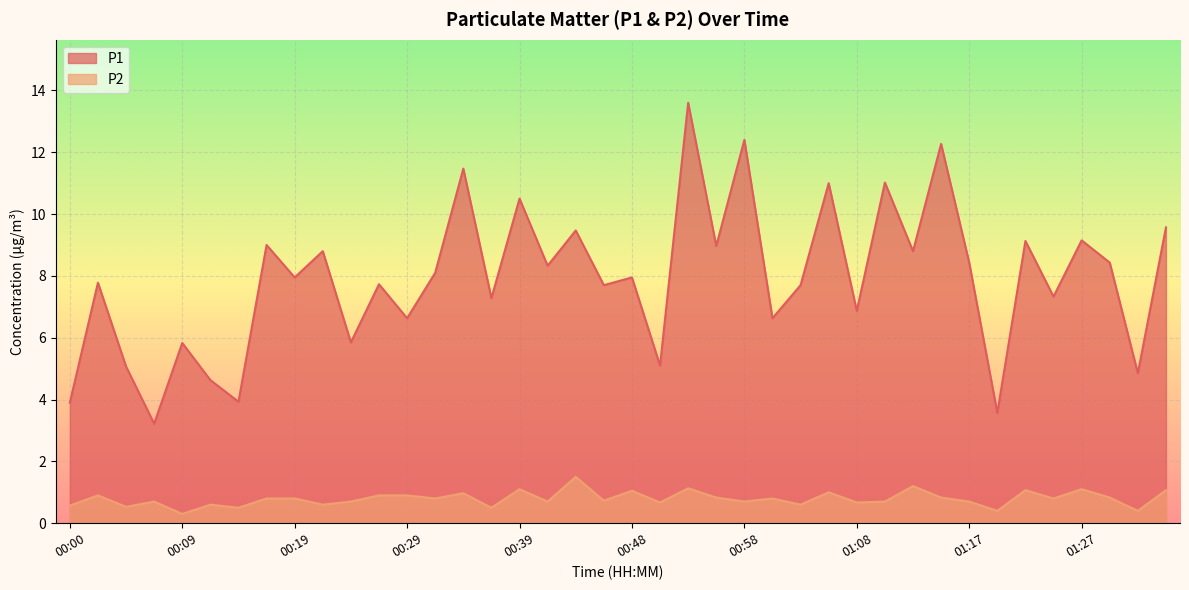

Reading left to right, what are all the values shown in this chart?

P1: 00:00=3.9	00:02=7.8	00:05=5.1	00:07=3.2	00:09=5.8	00:12=4.6	00:14=3.9	00:17=9.0	00:19=8.0	00:22=8.8	00:24=5.8	00:26=7.7	00:29=6.6	00:31=8.1	00:34=11.5	00:36=7.3	00:39=10.5	00:41=8.3	00:43=9.5	00:46=7.7	00:48=8.0	00:51=5.1	00:53=13.6	00:56=9.0	00:58=12.4	01:00=6.6	01:03=7.7	01:05=11.0	01:08=6.9	01:10=11.0	01:13=8.8	01:15=12.3	01:17=8.4	01:20=3.6	01:22=9.1	01:25=7.3	01:27=9.2	01:30=8.4	01:32=4.8	01:34=9.6
P2: 00:00=0.6	00:02=0.9	00:05=0.5	00:07=0.7	00:09=0.3	00:12=0.6	00:14=0.5	00:17=0.8	00:19=0.8	00:22=0.6	00:24=0.7	00:26=0.9	00:29=0.9	00:31=0.8	00:34=1.0	00:36=0.5	00:39=1.1	00:41=0.7	00:43=1.5	00:46=0.7	00:48=1.1	00:51=0.7	00:53=1.1	00:56=0.8	00:58=0.7	01:00=0.8	01:03=0.6	01:05=1.0	01:08=0.7	01:10=0.7	01:13=1.2	01:15=0.8	01:17=0.7	01:20=0.4	01:22=1.1	01:25=0.8	01:27=1.1	01:30=0.8	01:32=0.4	01:34=1.1